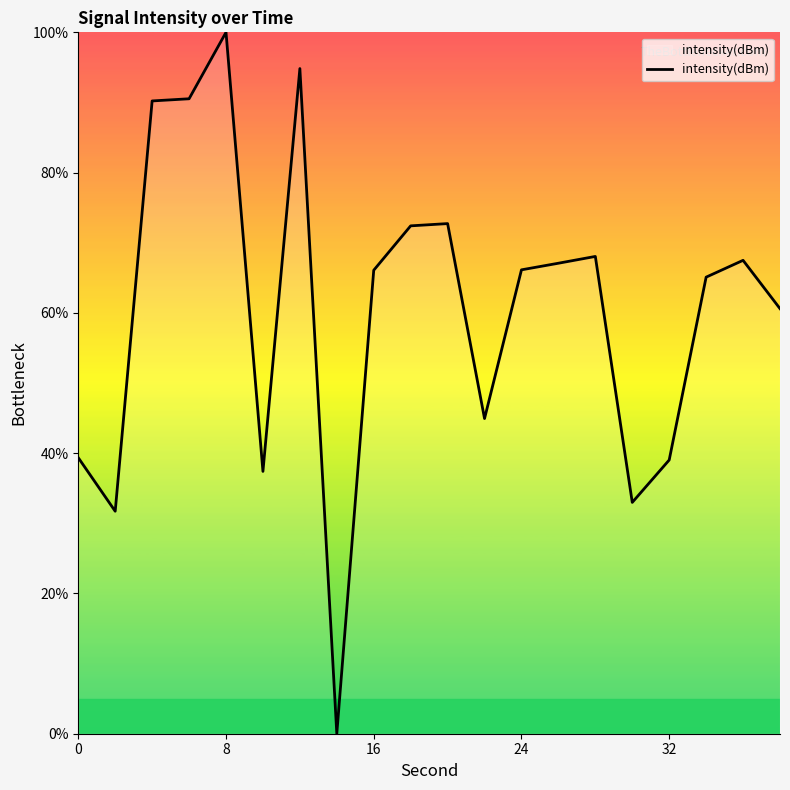

What is the difference between the maximum and second lowest values?

68.3